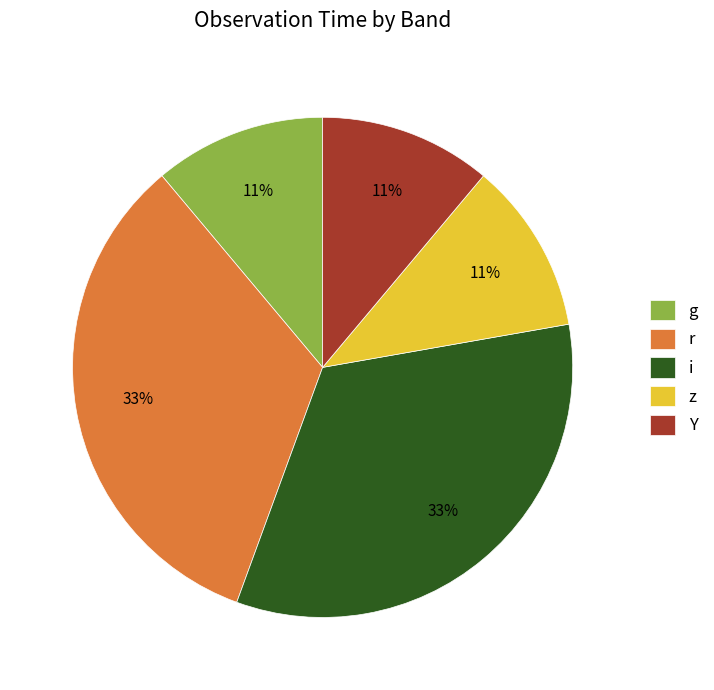

To the nearest percent, what is the average slice percentage?

20%